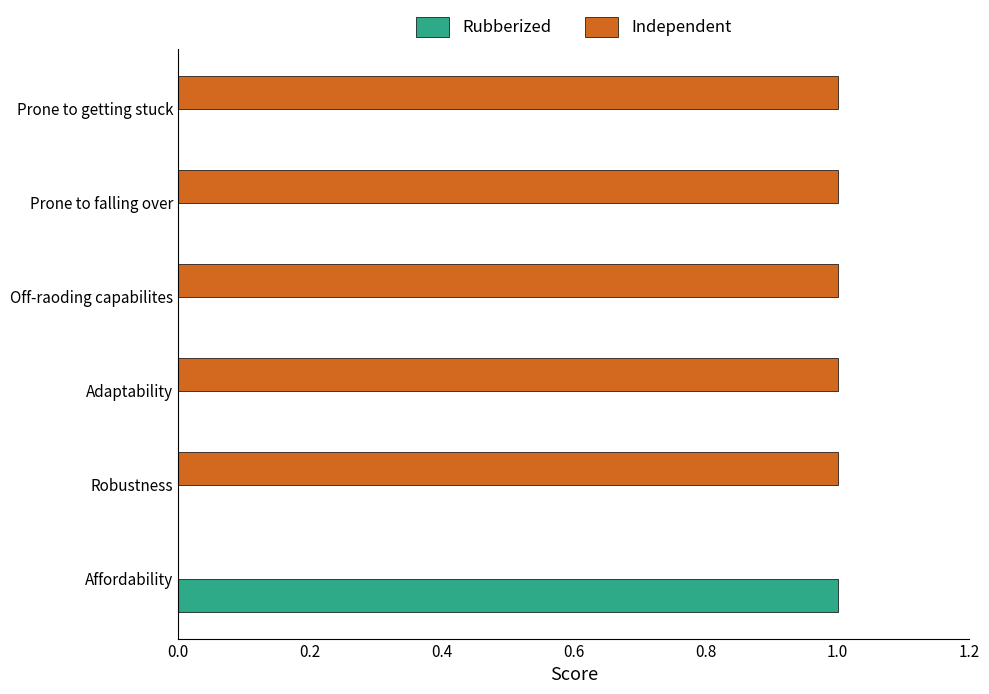

What is the sum of all Independent values?

5